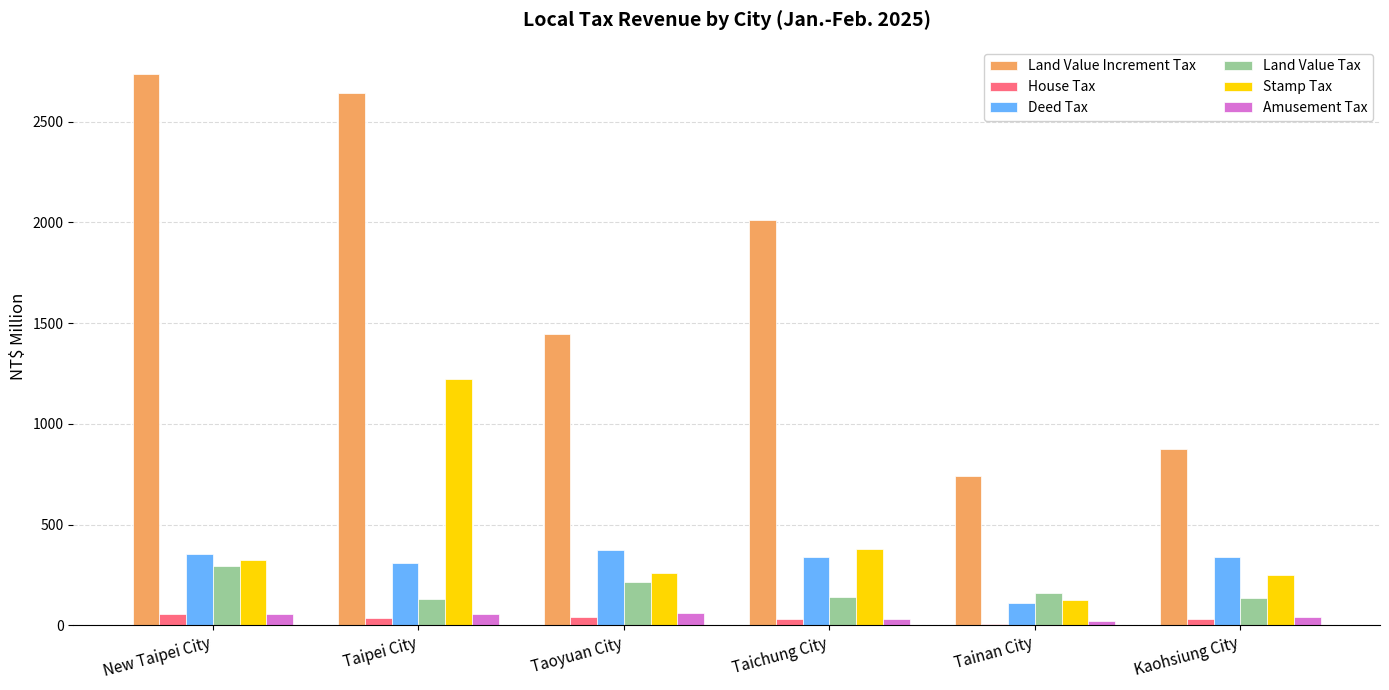

What is the sum of the Stamp Tax values at Taichung City and Taoyuan City?

642